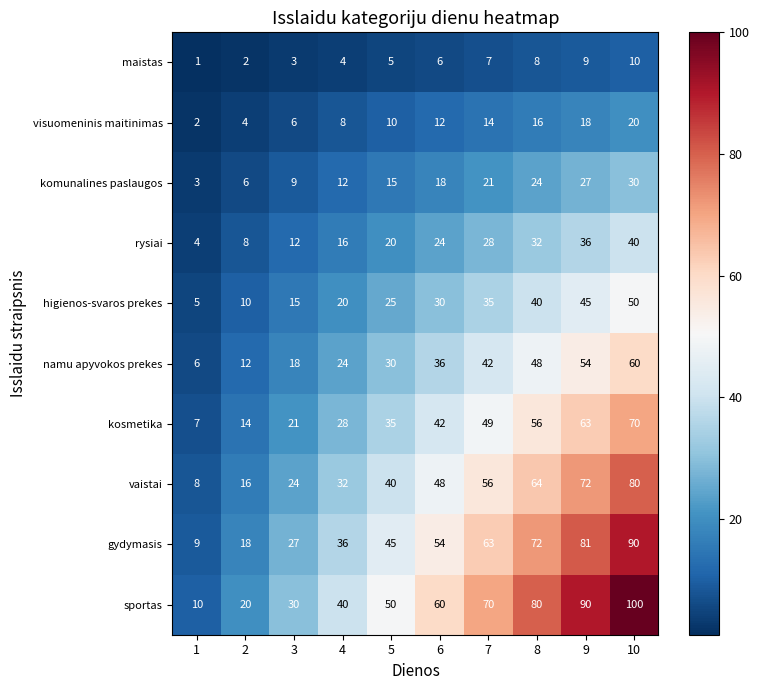

Where is sportas nearest to the value 55?

5